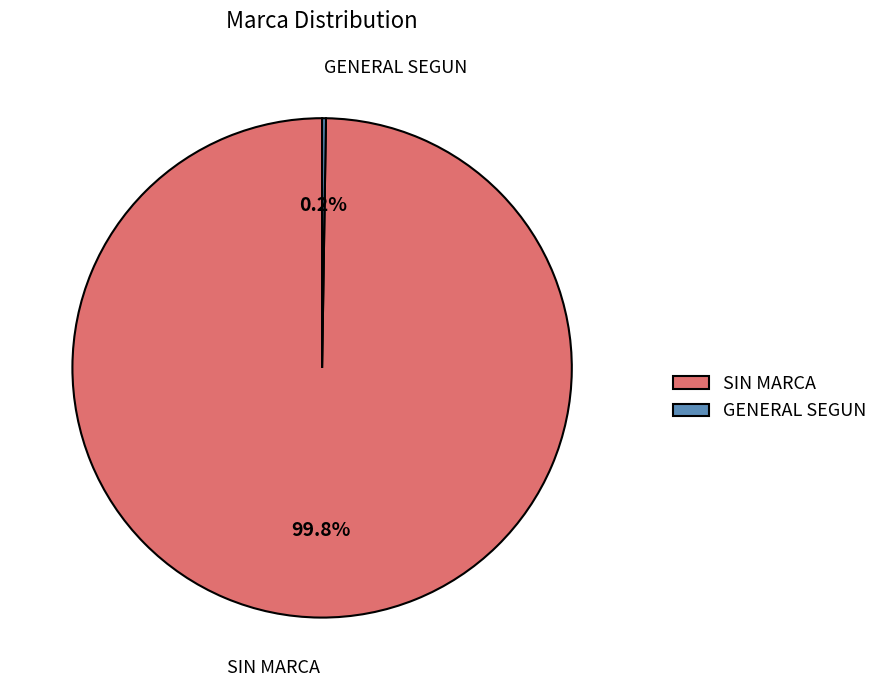

Which slice is the largest?

SIN MARCA